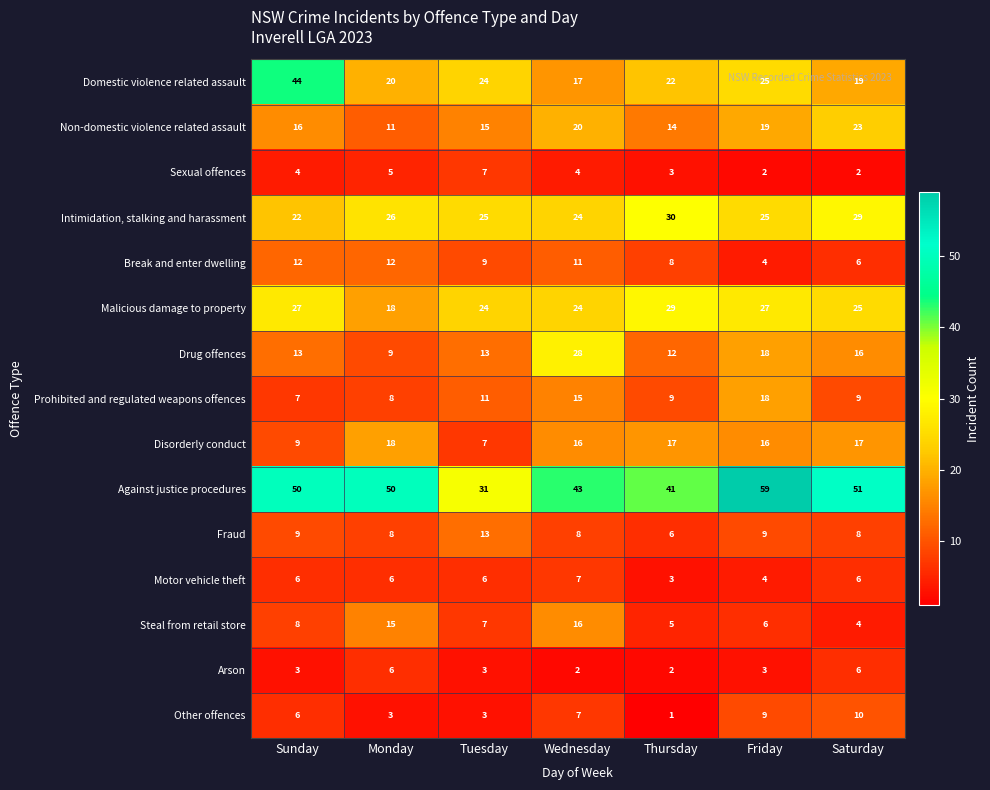

How many series are shown in this chart?

15